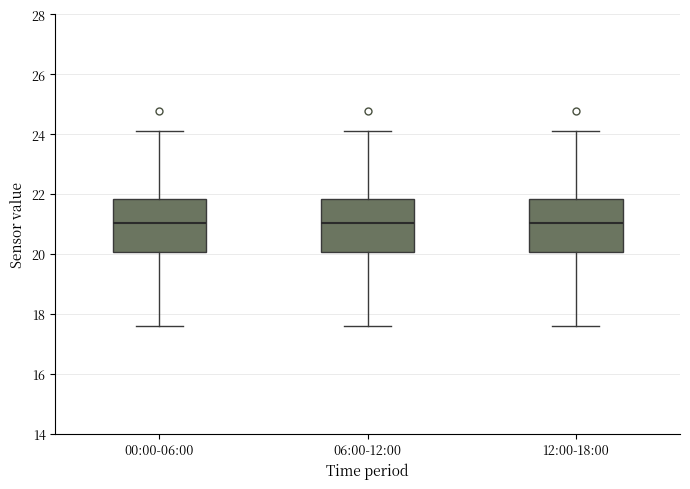

Reading left to right, transcribe this box plot: for each box, give where its median line is, the range the box spans, and where its two whiskers end, as read against the y-axis. The values are not printed on the chart, so give them approximately, as read against the axis.

00:00-06:00: median 21.0, box 20.0 to 21.8, whiskers 17.6 to 24.2
06:00-12:00: median 21.0, box 20.0 to 21.8, whiskers 17.6 to 24.2
12:00-18:00: median 21.0, box 20.0 to 21.8, whiskers 17.6 to 24.2